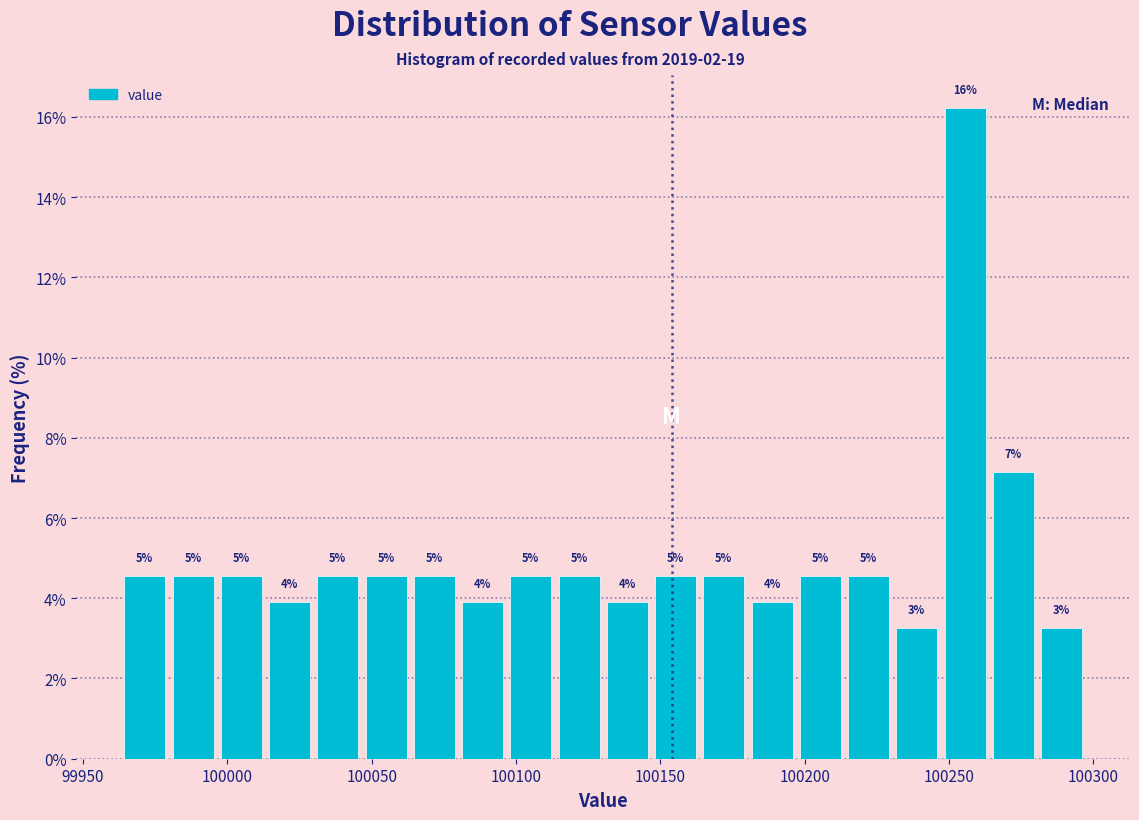

Around what value on the x-axis is the tallest bar? Give the approximate position of its centre, as read against the axis.

100255